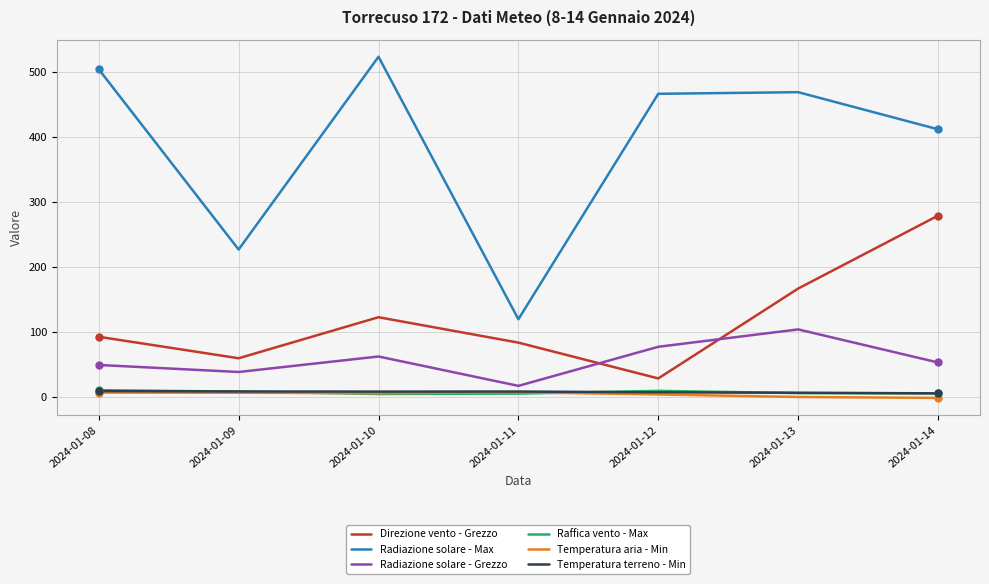

What are all the series names shown in the legend?

Direzione vento - Grezzo, Radiazione solare - Max, Radiazione solare - Grezzo, Raffica vento - Max, Temperatura aria - Min, Temperatura terreno - Min